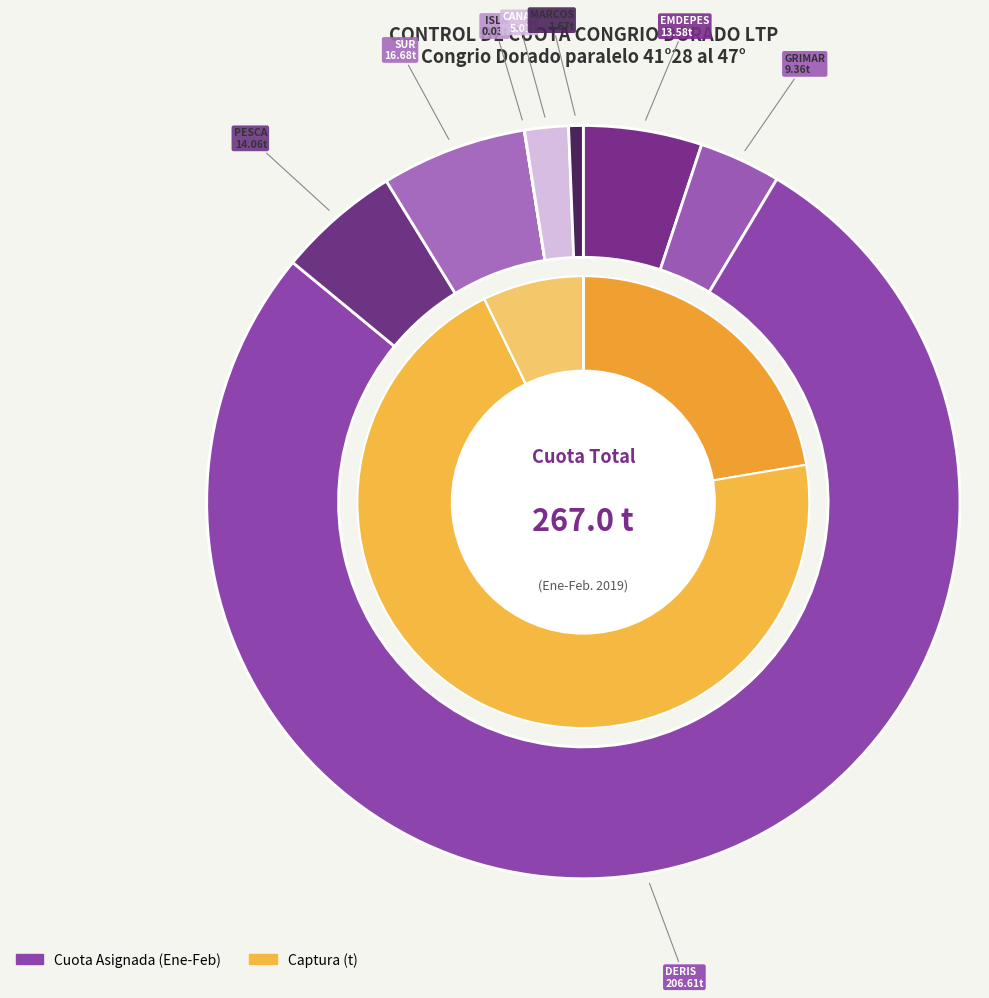

Rank the categories by value from lowest to highest.

ISLA QUIHUA S.A., MARCOS SALINAS, CANAL AUSTRAL LTDA., GRIMAR S.A., EMDEPES S.A., PESCA CISNE S.A., SUR AUSTRAL S.A., DERIS S.A.